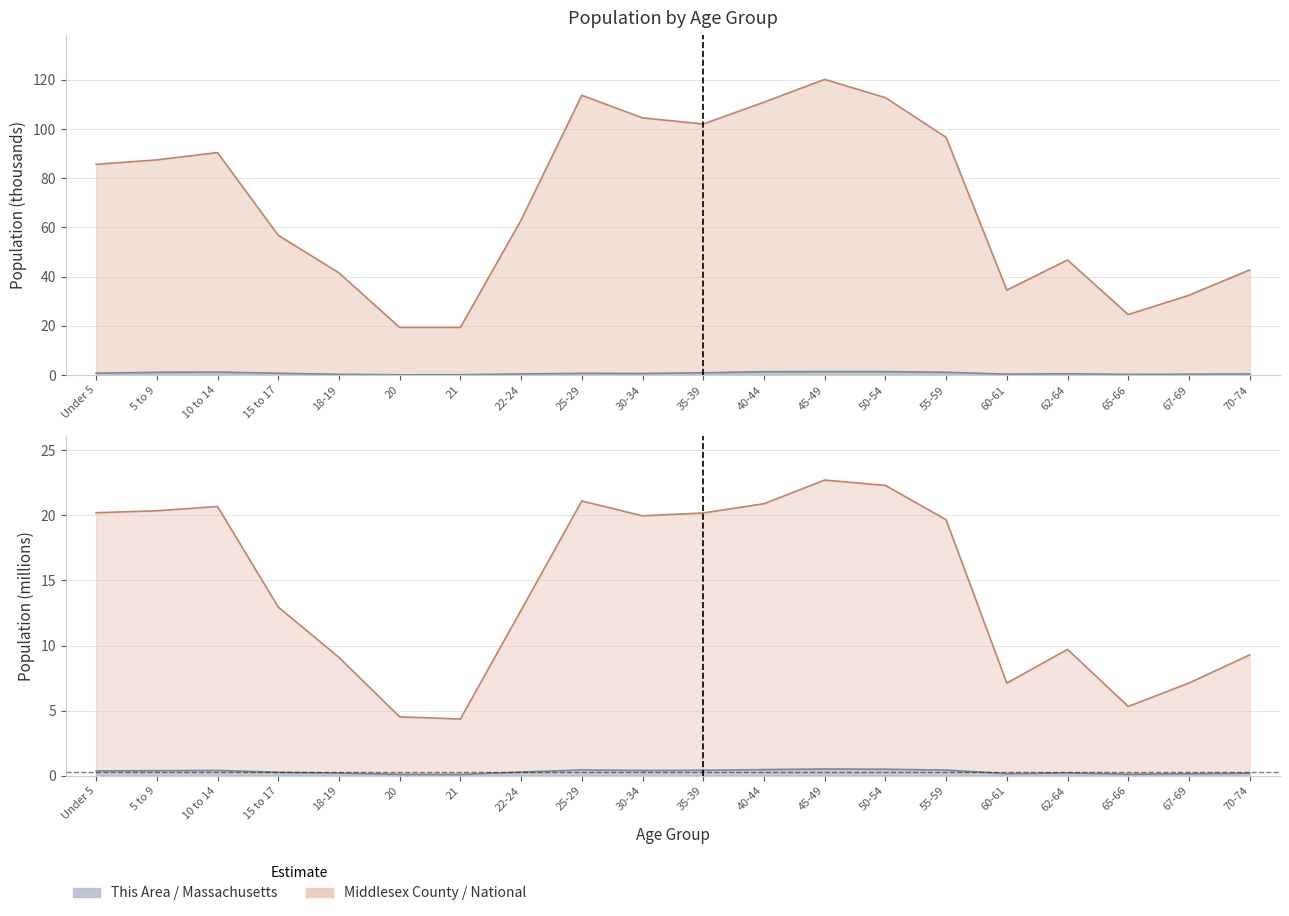

What is the lowest value of the Middlesex County series?

19.4